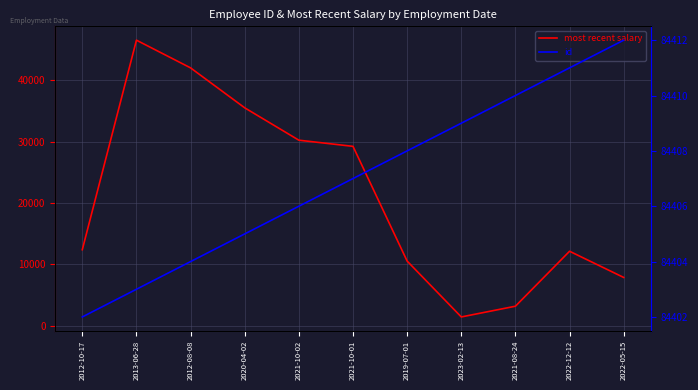

Which category has the highest value in the most recent salary series?

2013-06-28